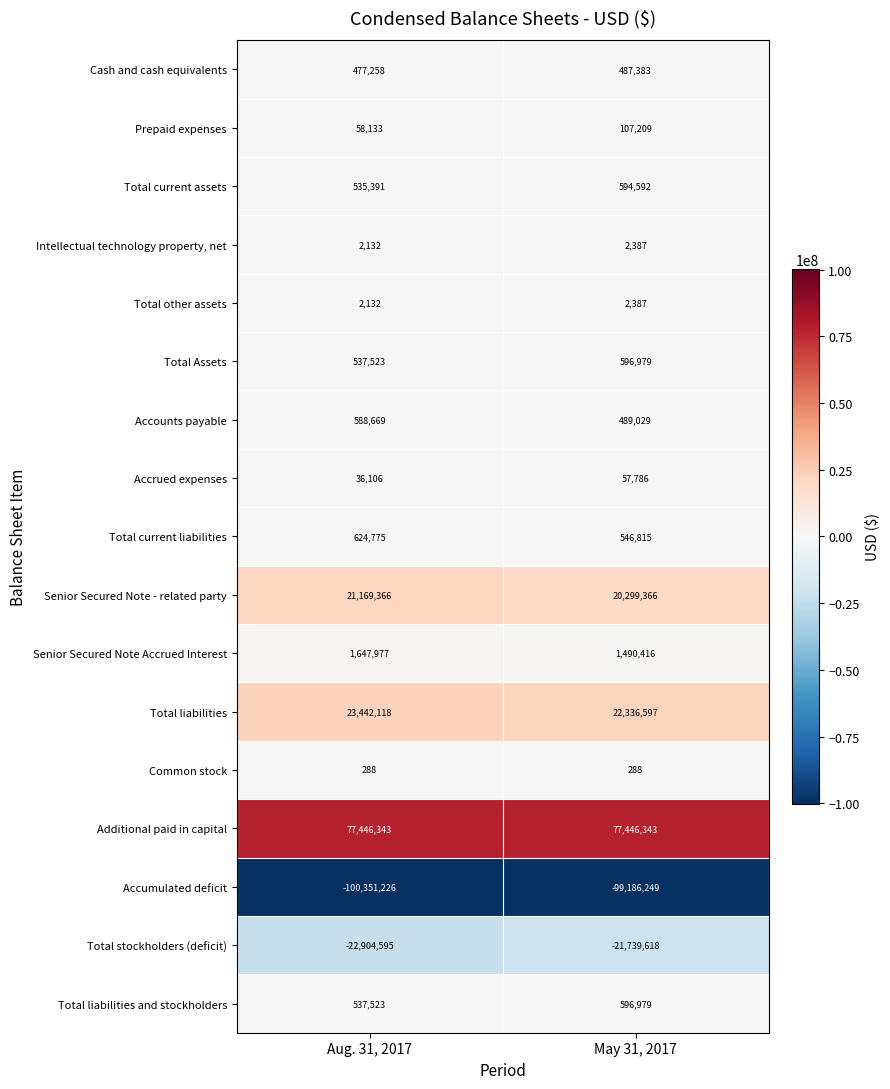

What is the average value of the Total stockholders (deficit) series?

-22322106